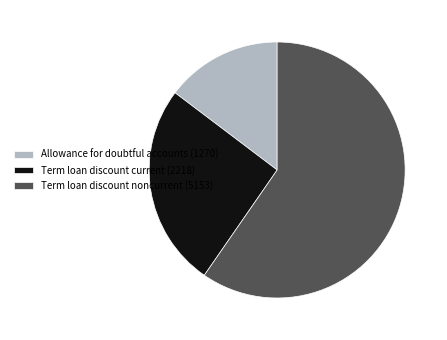

The Term loan discount current (2218) slice represents 26% of the pie. True or false?

True